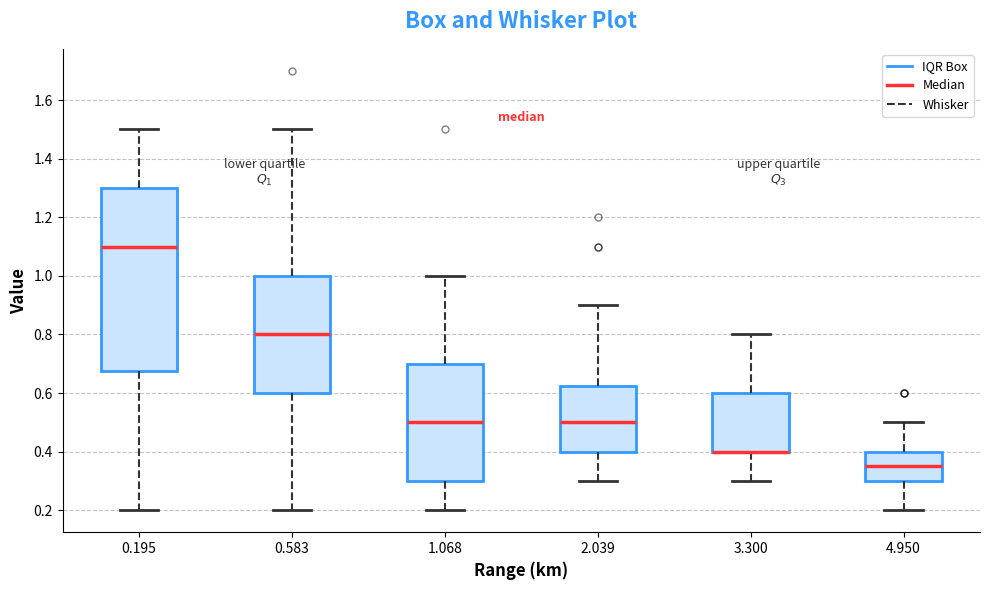

Reading left to right, transcribe this box plot: for each box, give where its median line is, the range the box spans, and where its two whiskers end, as read against the y-axis. The values are not printed on the chart, so give them approximately, as read against the axis.

0.195: median 1.10, box 0.68 to 1.30, whiskers 0.20 to 1.50
0.583: median 0.80, box 0.60 to 1.00, whiskers 0.20 to 1.50
1.068: median 0.50, box 0.30 to 0.70, whiskers 0.20 to 1.00
2.039: median 0.50, box 0.40 to 0.62, whiskers 0.30 to 0.90
3.300: median 0.40 (drawn on the box's lower edge), box 0.40 to 0.60, whiskers 0.30 to 0.80
4.950: median 0.36, box 0.30 to 0.40, whiskers 0.20 to 0.50